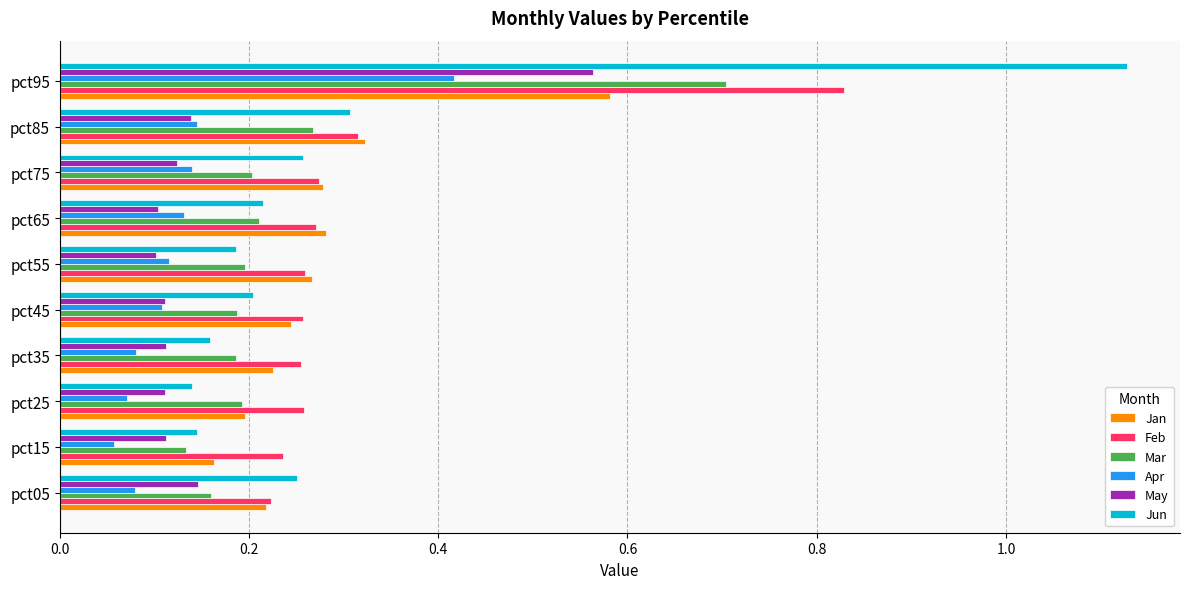

Which category has the highest value in the May series?

pct95